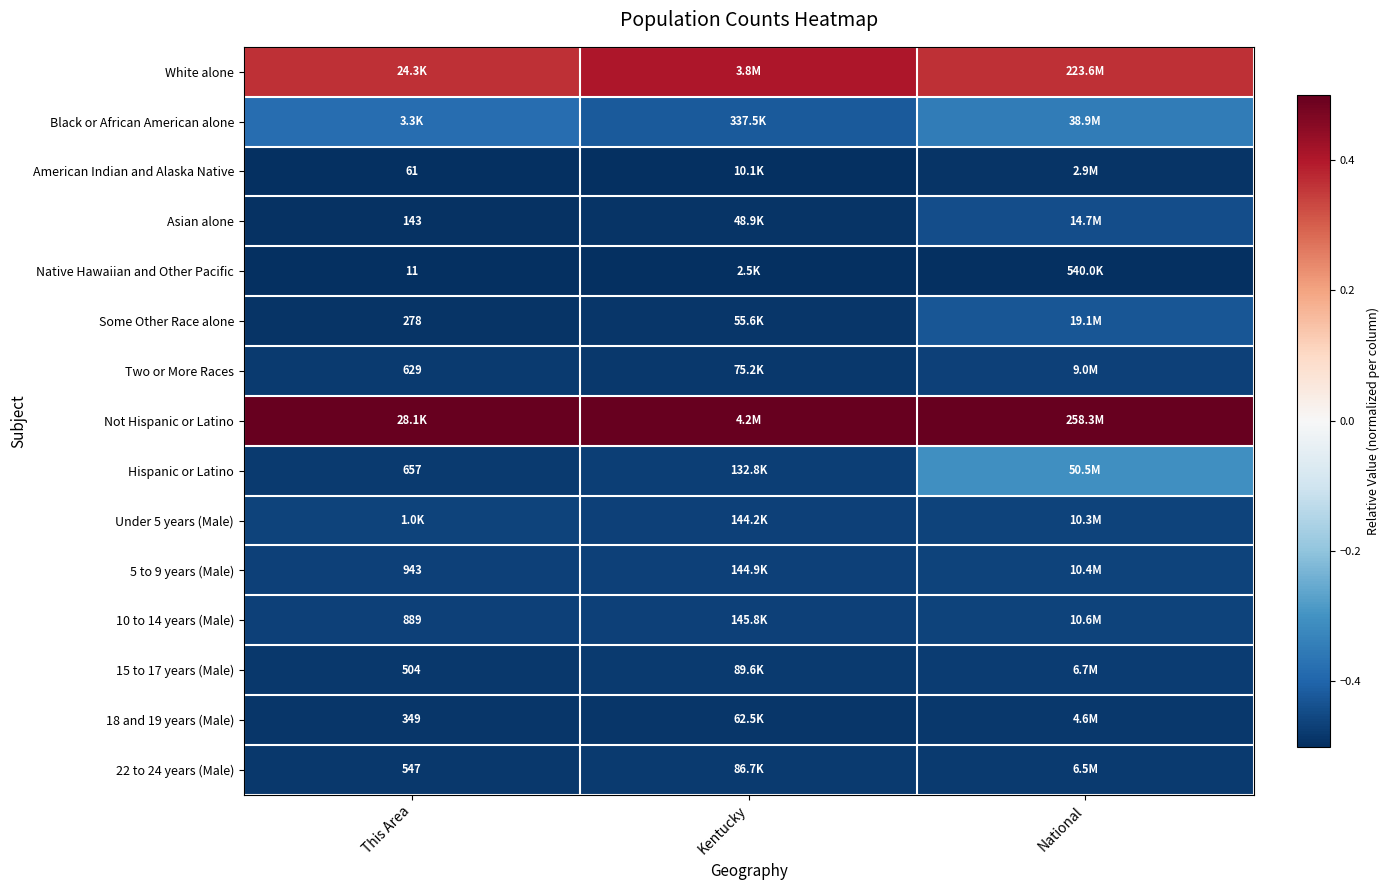

Is the value of 15 to 17 years (Male) at This Area greater than the value of Some Other Race alone at This Area?

Yes